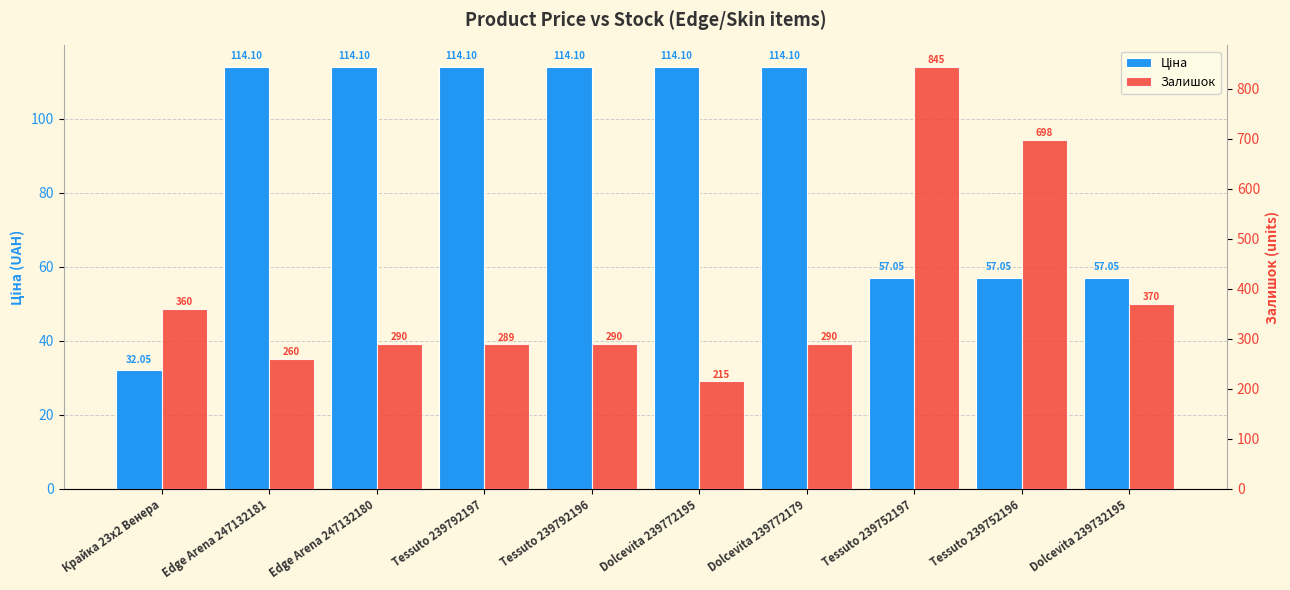

Reading right to left, list all the values displayed in this chart.

Ціна: 57.0	57.0	57.0	114.1	114.1	114.1	114.1	114.1	114.1	32.0
Залишок: 370.0	698.0	845.0	290.0	215.0	290.0	289.0	290.0	260.0	360.0